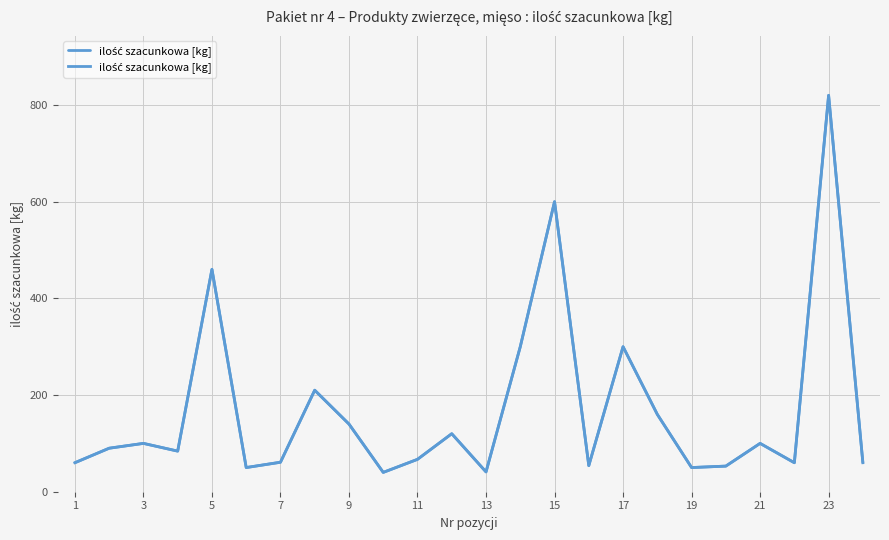

Is this an area chart (filled region under the line)?

No